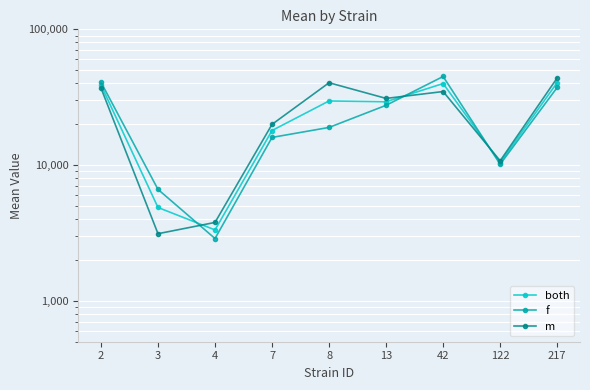

How many data points in both are above 29280?

5